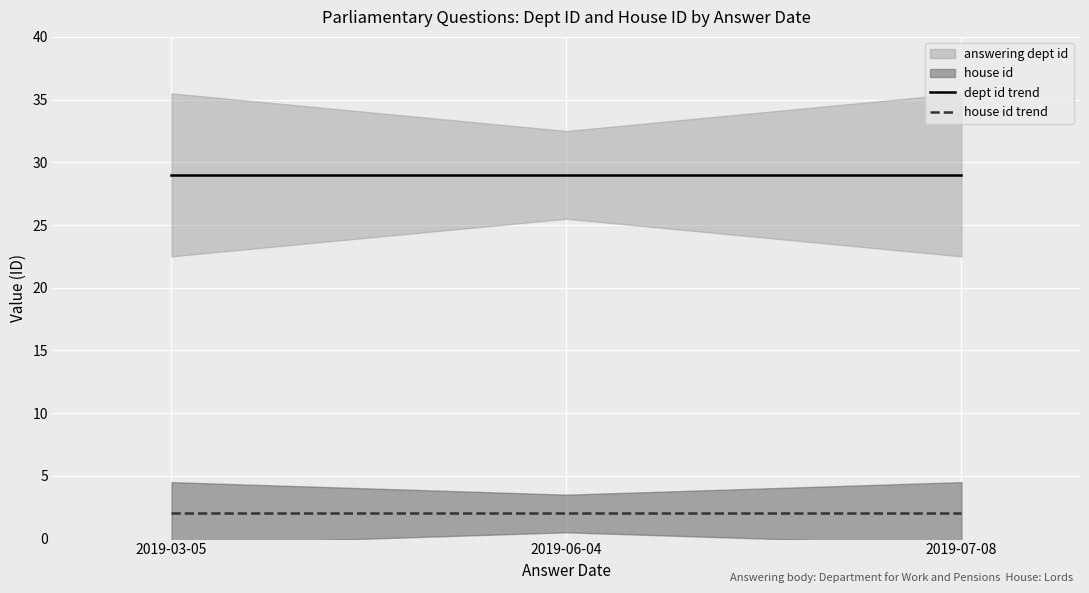

At which label does house id trend reach its peak?

2019-03-05